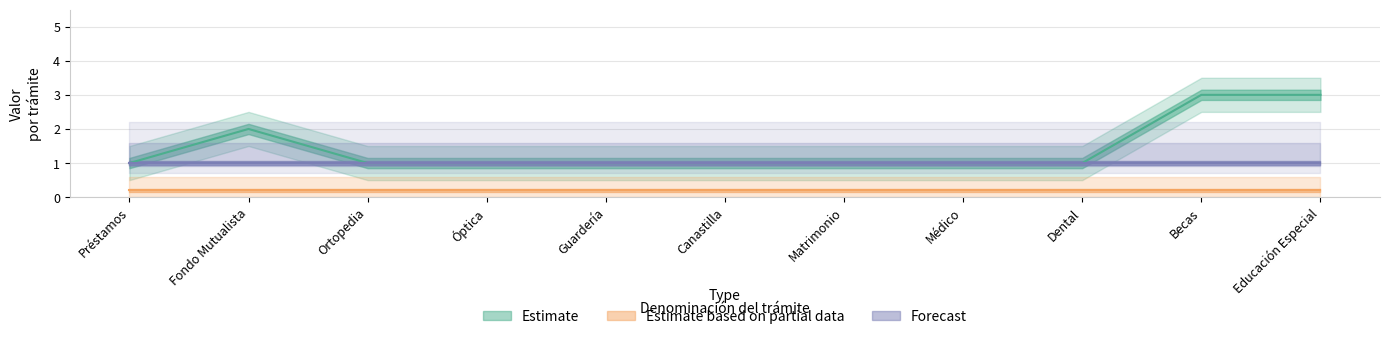

What is the label of the 9th point from the right?

Ortopedia